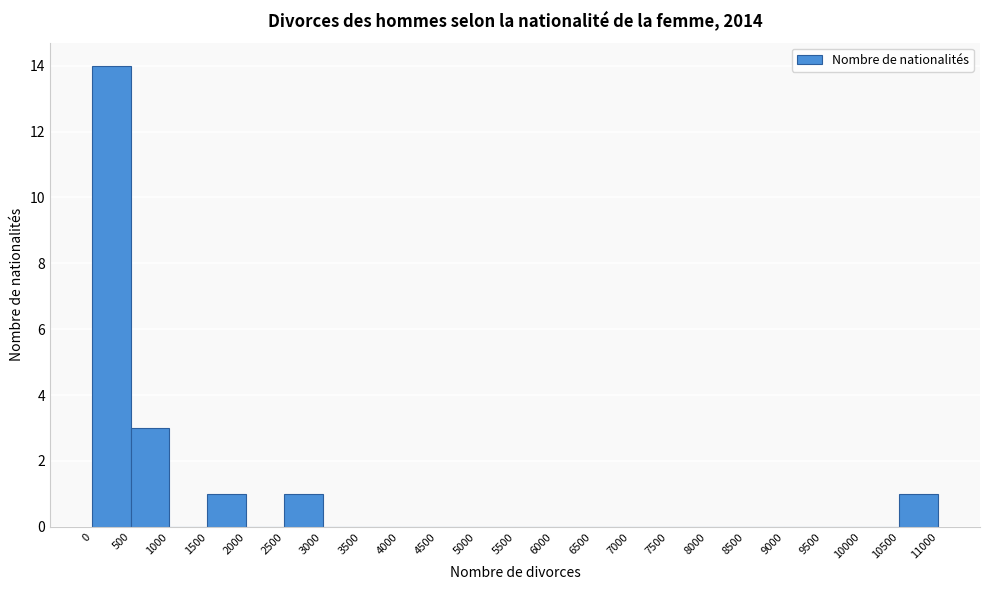

Reading left to right, transcribe this chart: for each bar, give the range it covers on the x-axis and its height. The values are not printed on the chart, so give them approximately, as read against the axis.

0 to 500: 14
500 to 1000: 3
1000 to 1500: 0
1500 to 2000: 1
2000 to 2500: 0
2500 to 3000: 1
3000 to 3500: 0
3500 to 4000: 0
4000 to 4500: 0
4500 to 5000: 0
5000 to 5500: 0
5500 to 6000: 0
6000 to 6500: 0
6500 to 7000: 0
7000 to 7500: 0
7500 to 8000: 0
8000 to 8500: 0
8500 to 9000: 0
9000 to 9500: 0
9500 to 10000: 0
10000 to 10500: 0
10500 to 11000: 1